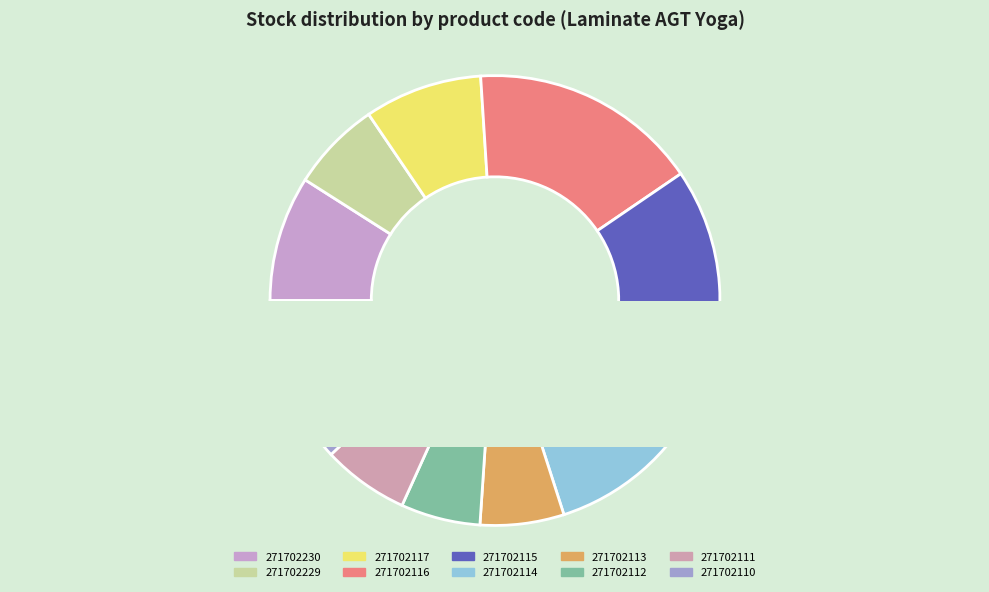

What is the change in value from 271702116 to 271702114?

-217